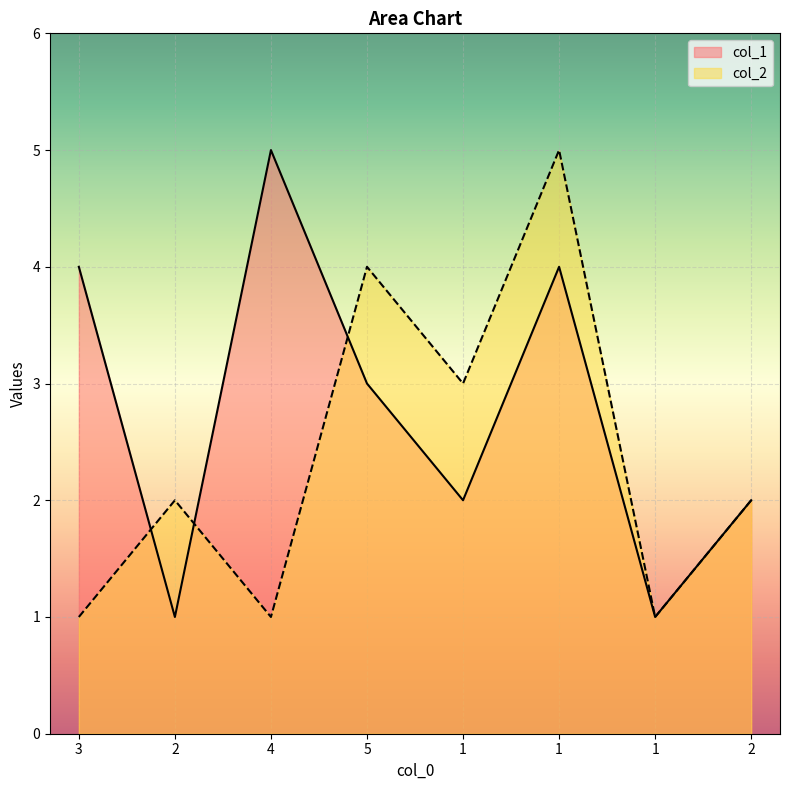

The col_1 series shows 0 at 1. True or false?

False